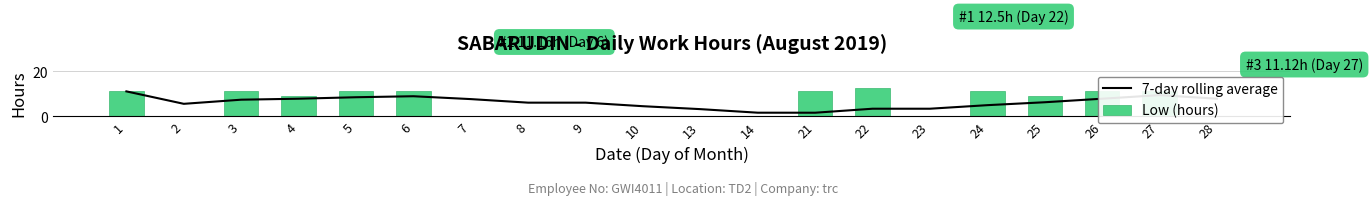

What is the value of the 7-day rolling average bar at the 7th from the left?

7.7